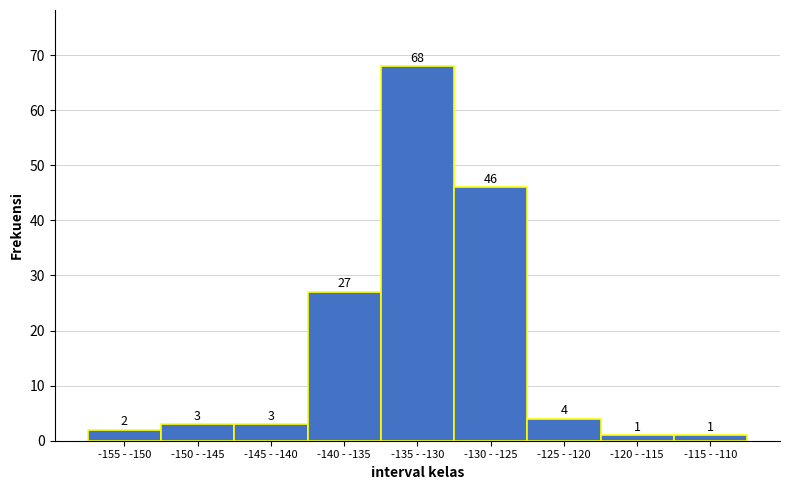

Reading left to right, extract all data points from this chart.

-155 - -150=2	-150 - -145=3	-145 - -140=3	-140 - -135=27	-135 - -130=68	-130 - -125=46	-125 - -120=4	-120 - -115=1	-115 - -110=1